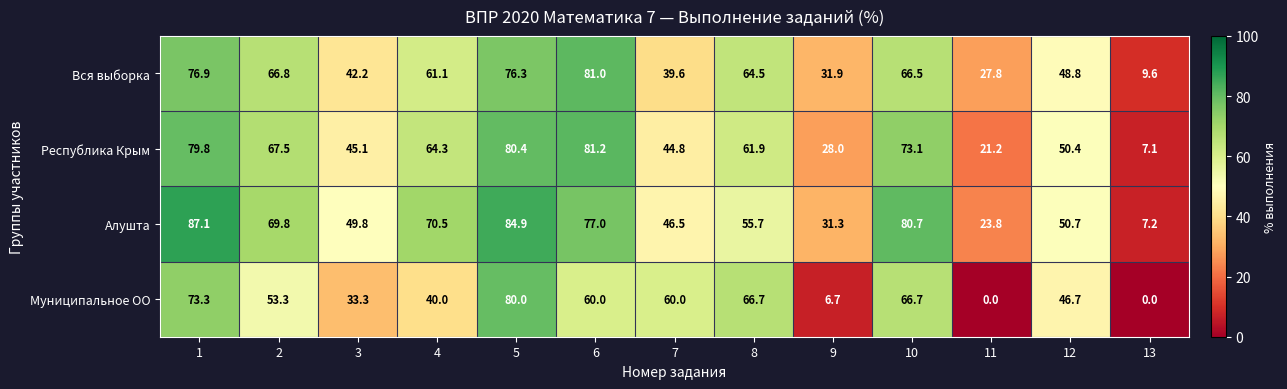

How many categories are shown in the chart?

13